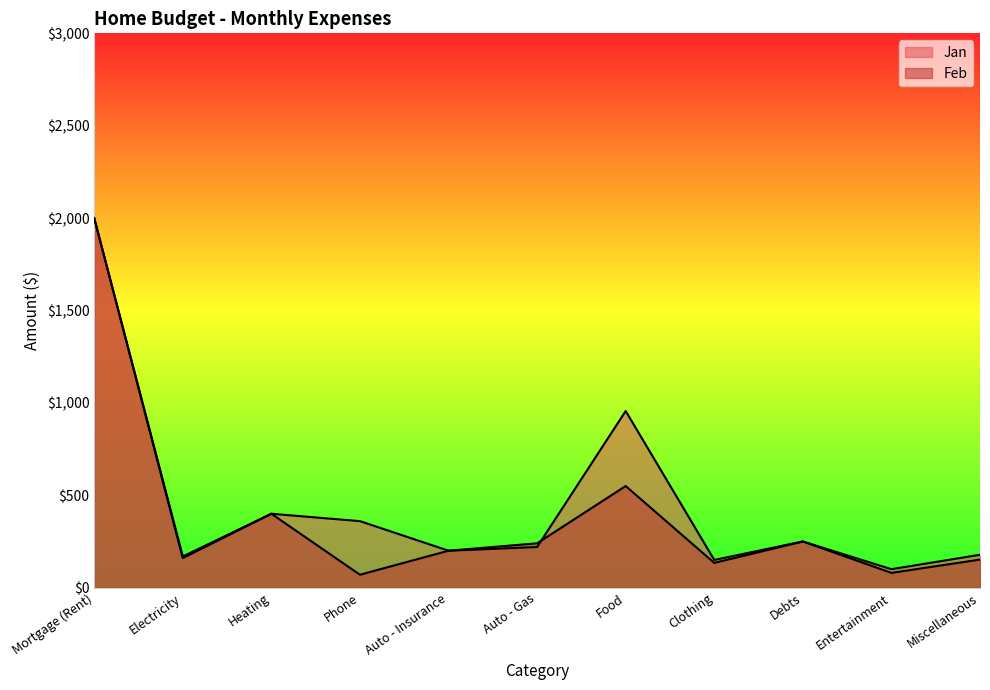

What is the label of the 2nd point from the right?

Entertainment